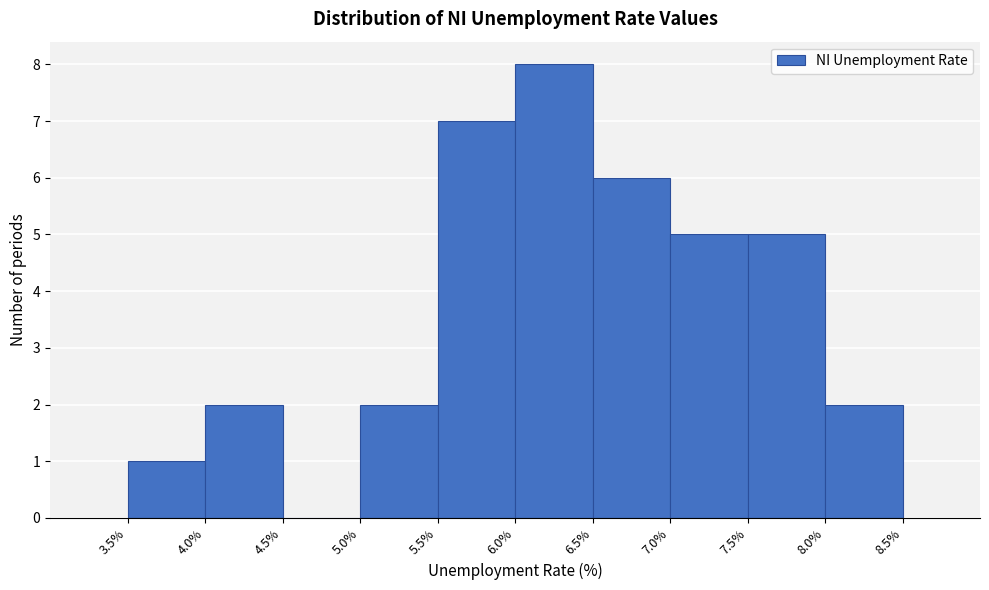

Reading left to right, transcribe this chart: for each bar, give the range it covers on the x-axis and its height. The values are not printed on the chart, so give them approximately, as read against the axis.

3.5% to 4.0%: 1
4.0% to 4.5%: 2
4.5% to 5.0%: 0
5.0% to 5.5%: 2
5.5% to 6.0%: 7
6.0% to 6.5%: 8
6.5% to 7.0%: 6
7.0% to 7.5%: 5
7.5% to 8.0%: 5
8.0% to 8.5%: 2